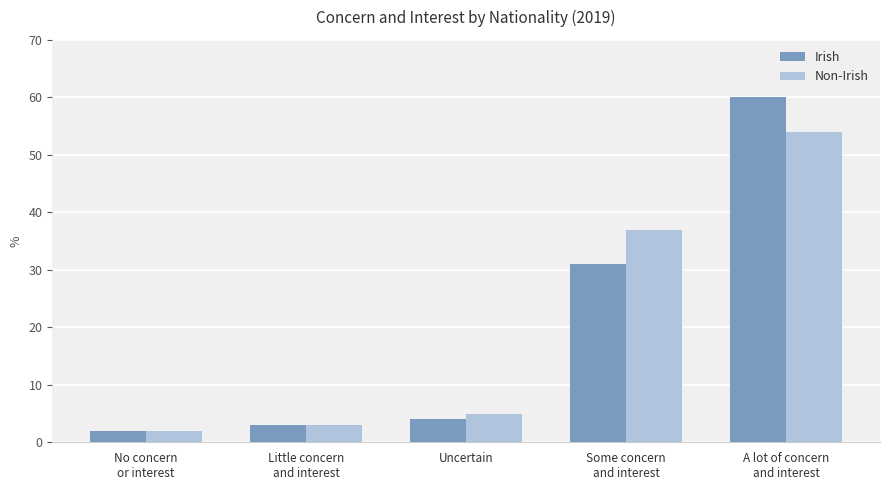

The value of Non-Irish at Some concern
and interest is 37. True or false?

True